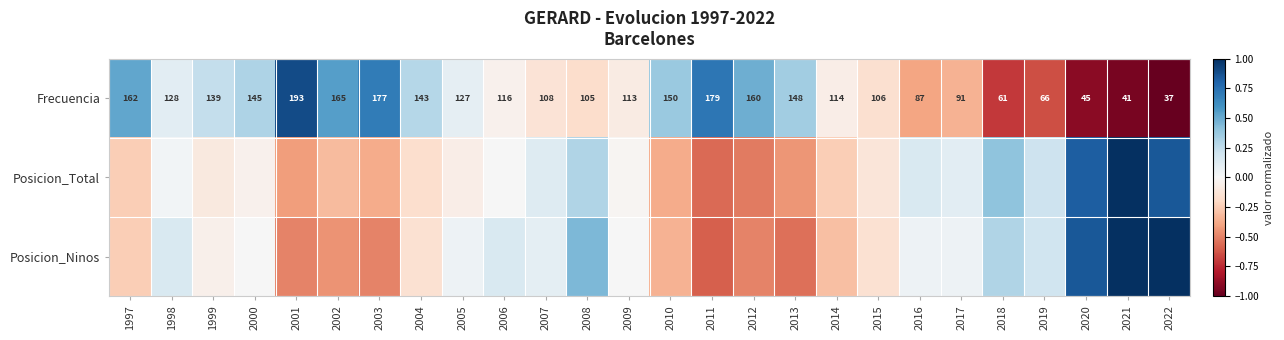

How many positive values does the Frecuencia series have?

13